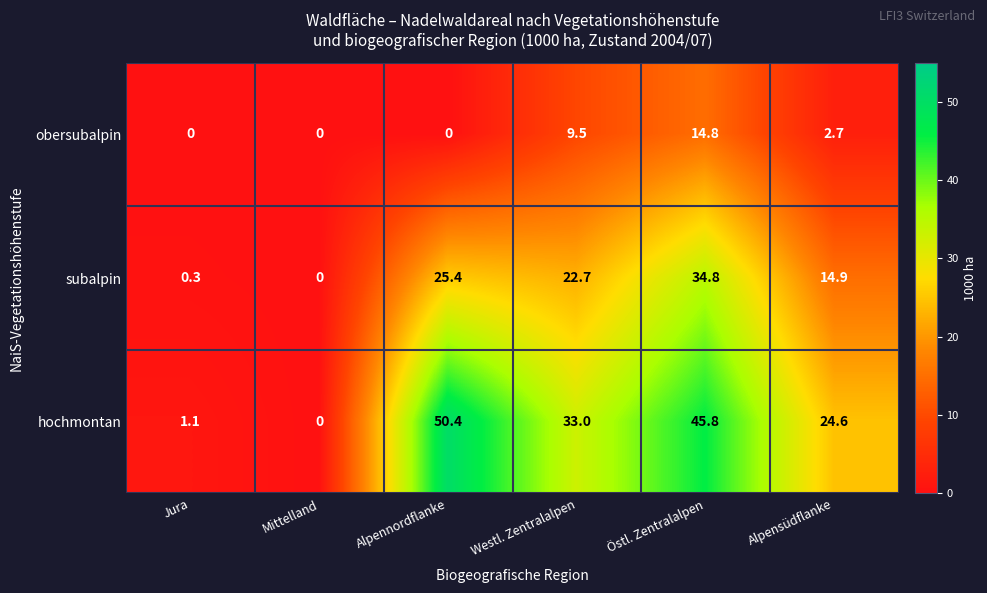

Which series has the largest range (max minus min)?

hochmontan